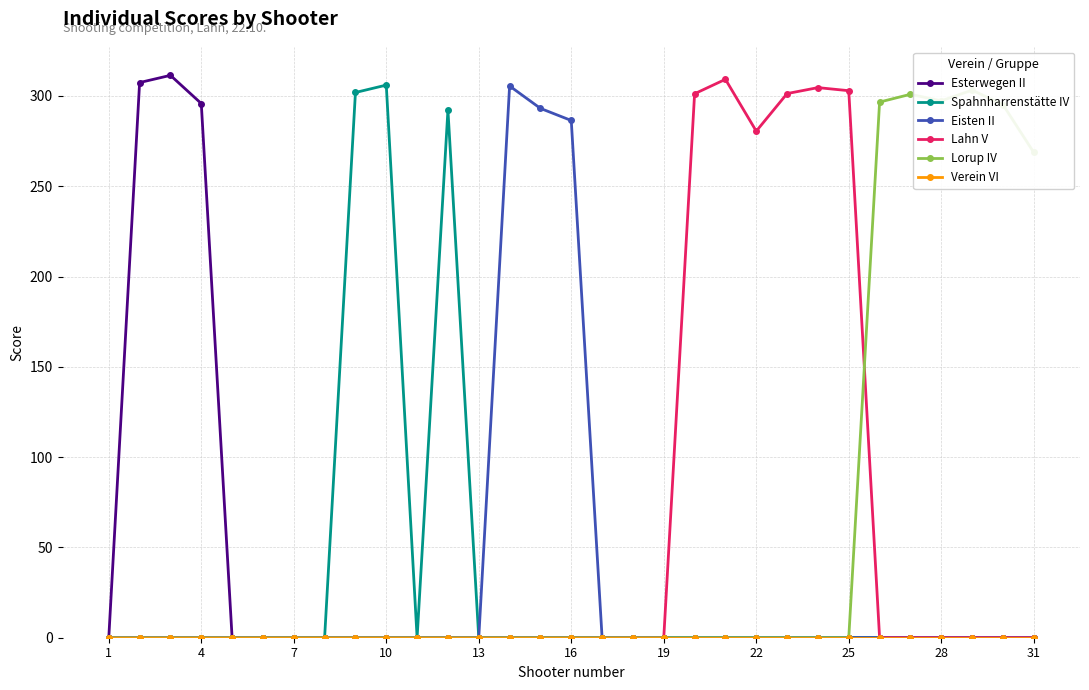

How many lines are shown in the chart?

6